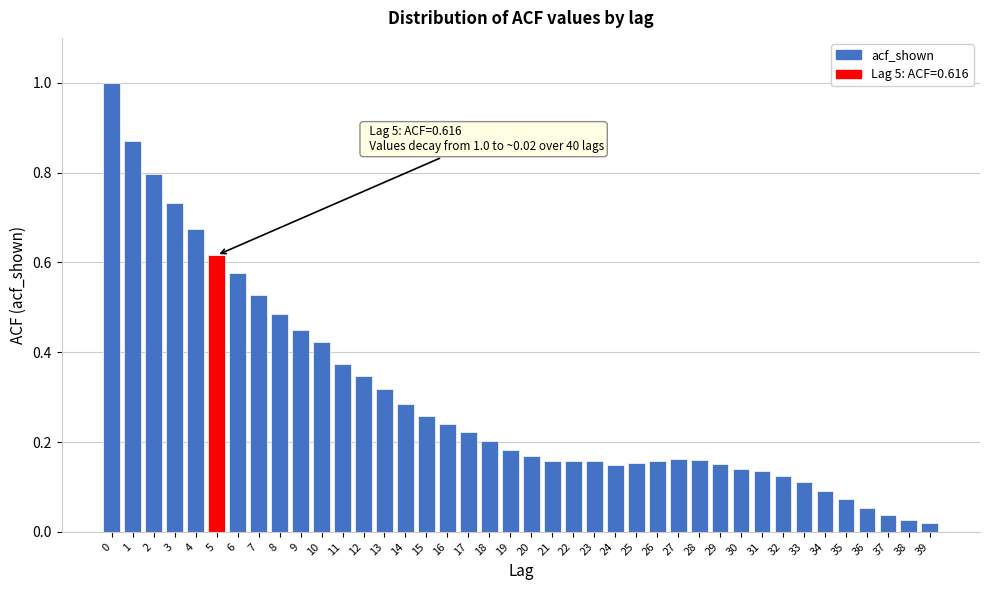

What is the sum of all values?

12.0